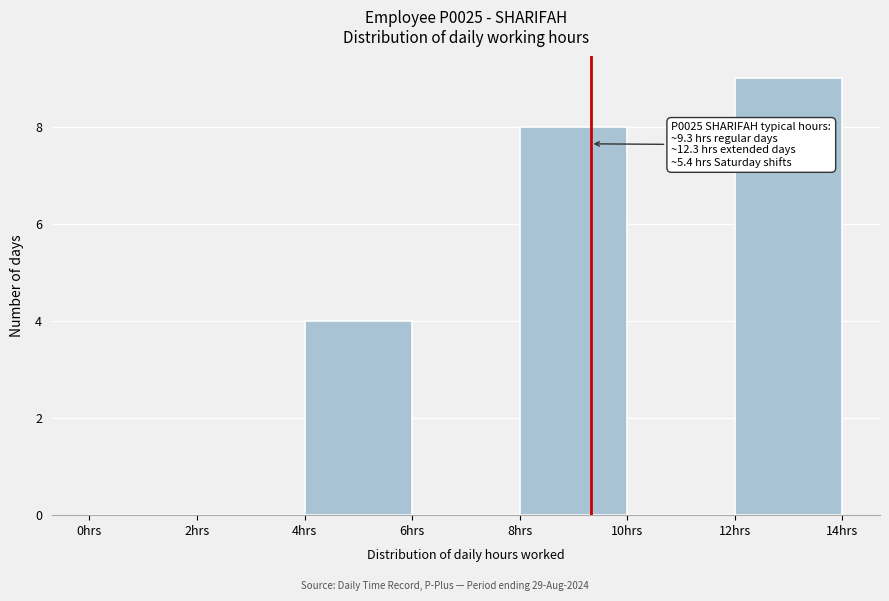

Which range on the x-axis has the tallest bar?

12 to 14